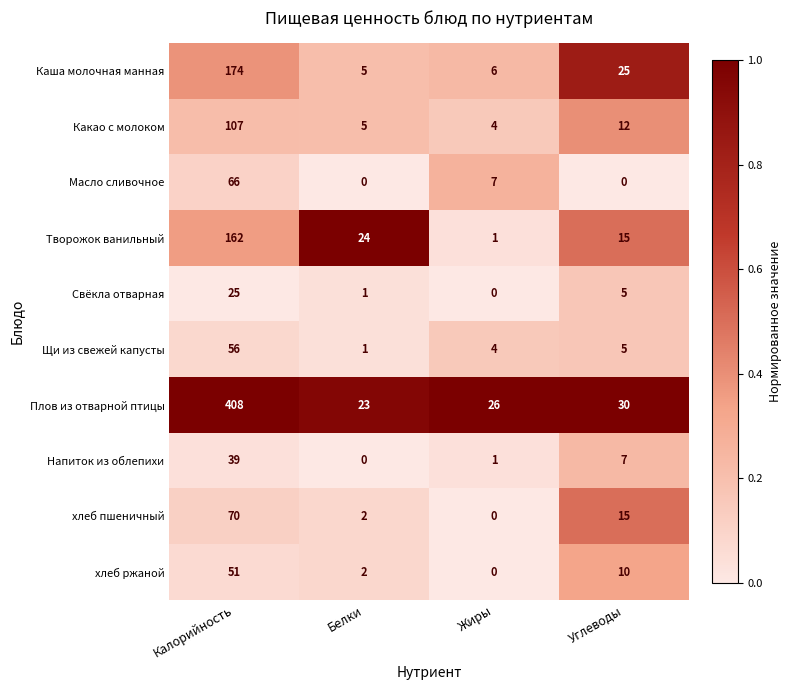

What value does the Какао с молоком series have at Белки, to the nearest 5?

5